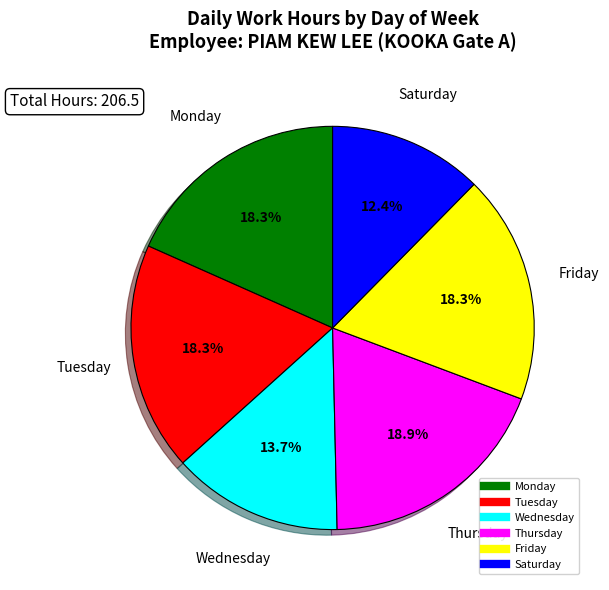

How many slices are in this pie chart?

6